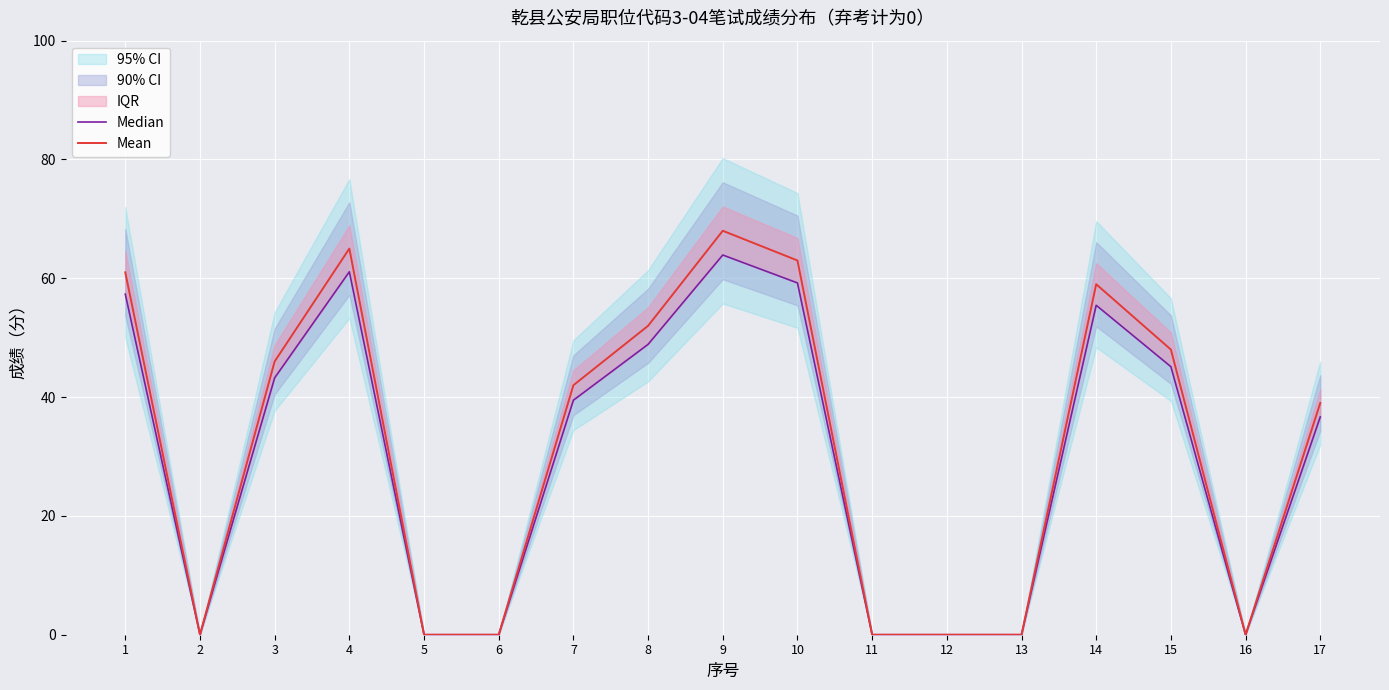

Is the value of Median at 17 greater than the value of Mean at 7?

No